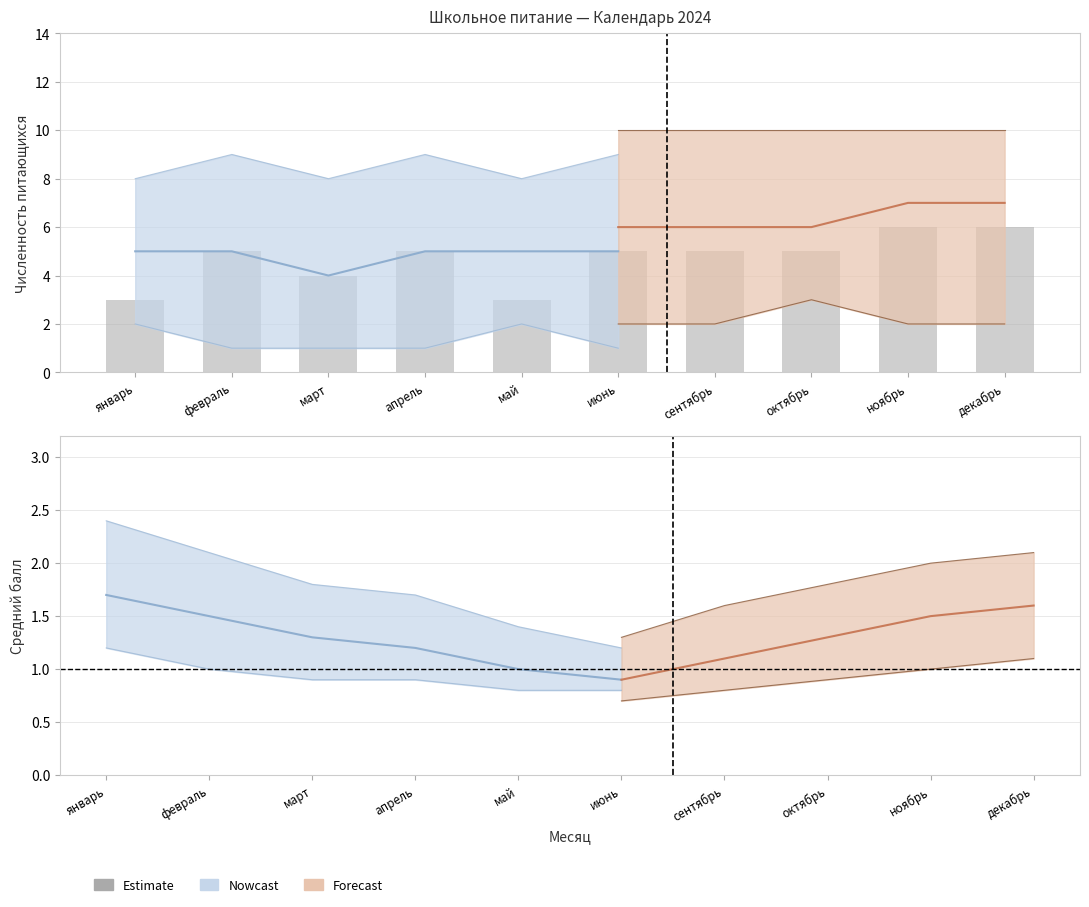

Which has a higher value, февраль or ноябрь?

февраль